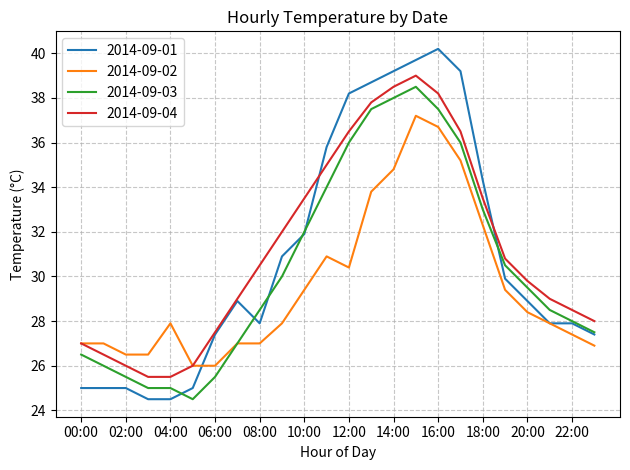

What is the lowest value of the 2014-09-02 series?

26.0